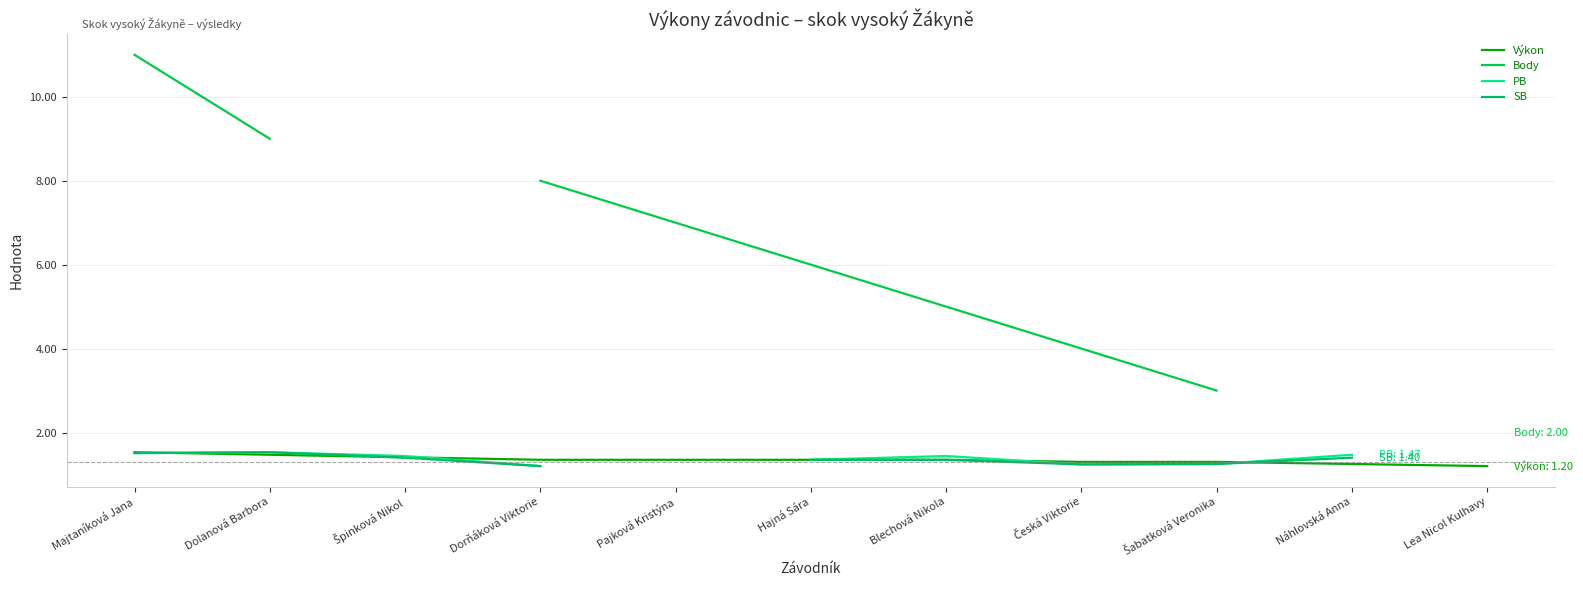

True or false: Výkon and Body intersect in this chart.

False